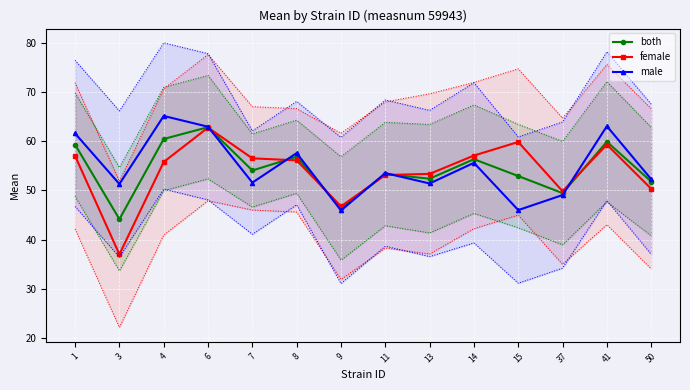

True or false: male and both intersect in this chart.

True